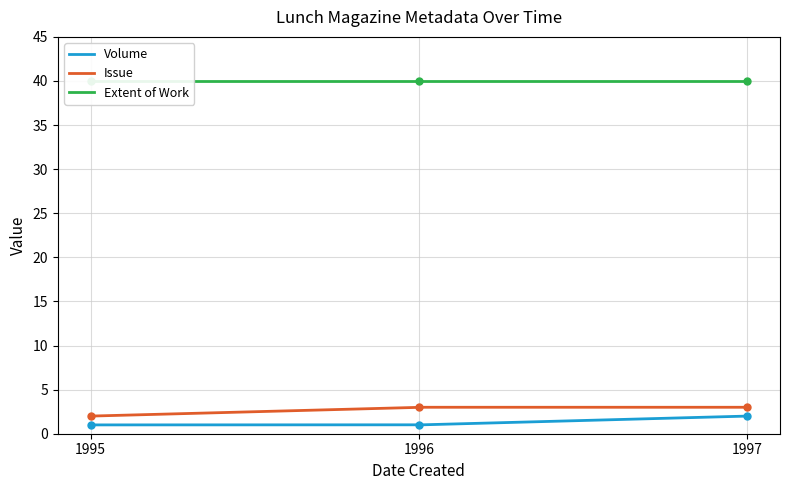

What is the value of the Issue point at the 3rd from the left?

3